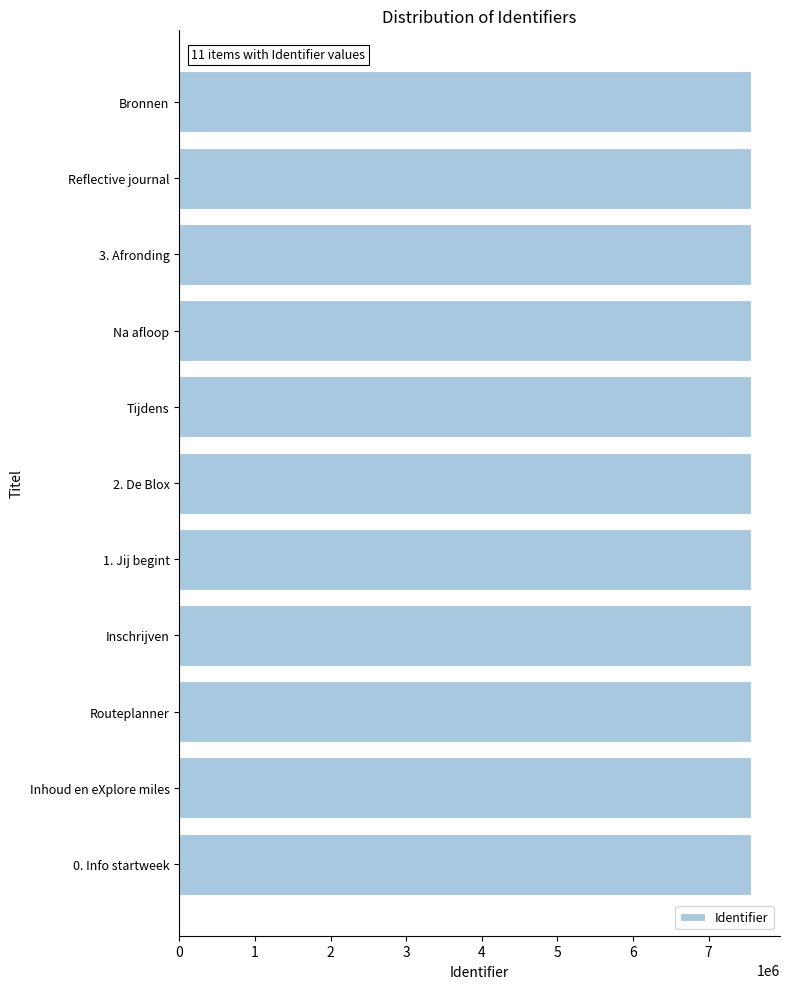

Approximately how many times larger is the value at Inhoud en eXplore miles compared to Reflective journal?

1.0